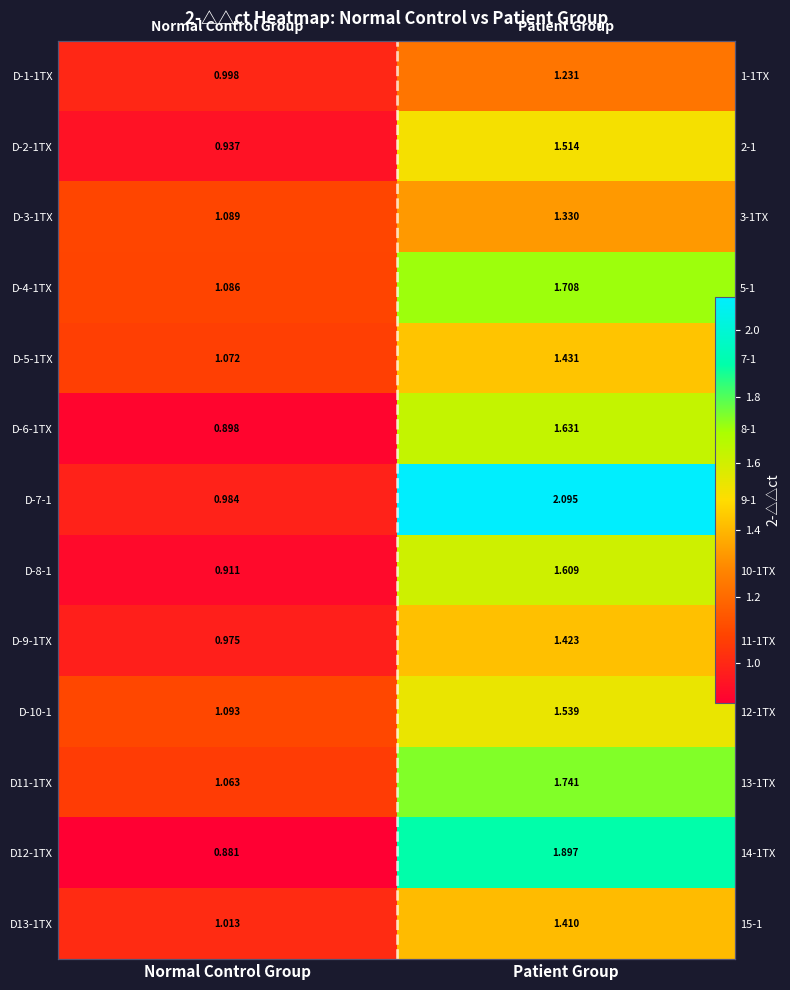

Between Normal Control Group and Patient Group, which series saw the biggest shift?

D-7-1